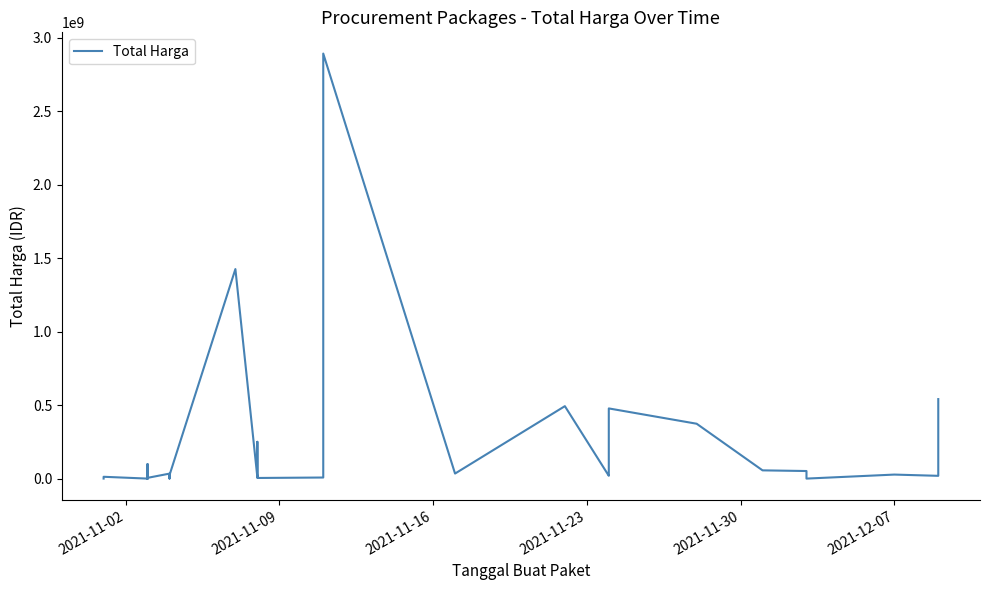

What is the difference between the second highest and second lowest values?

1425764359